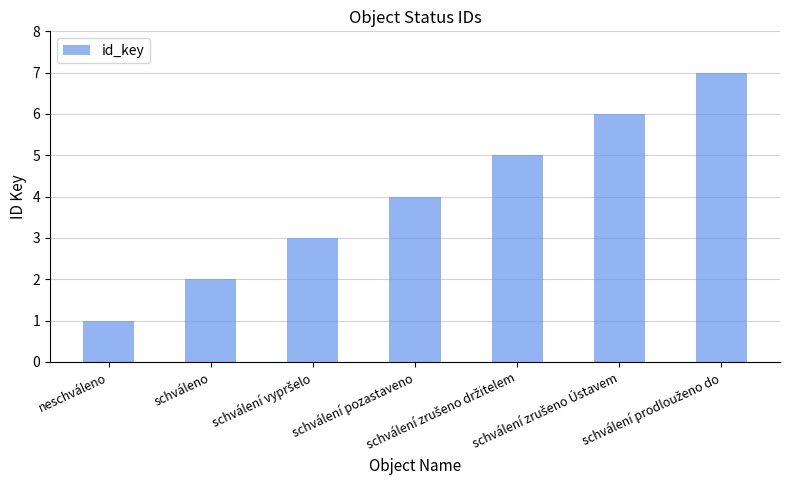

What is the greatest value displayed?

7